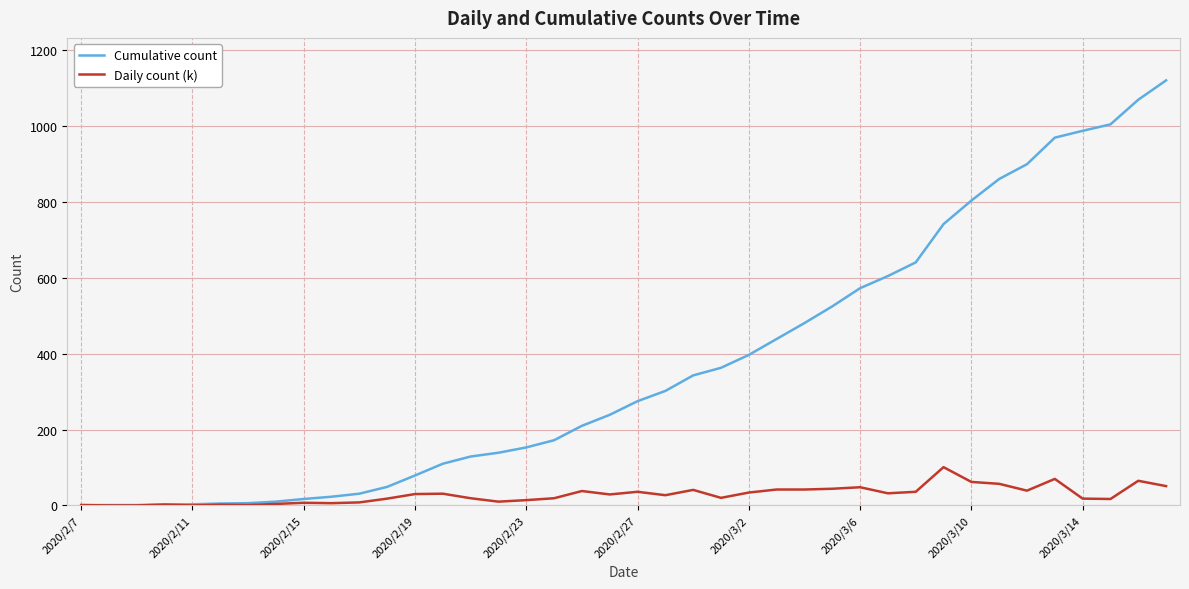

Rank the series by their average value, from highest to lowest.

Cumulative count, Daily count (k)